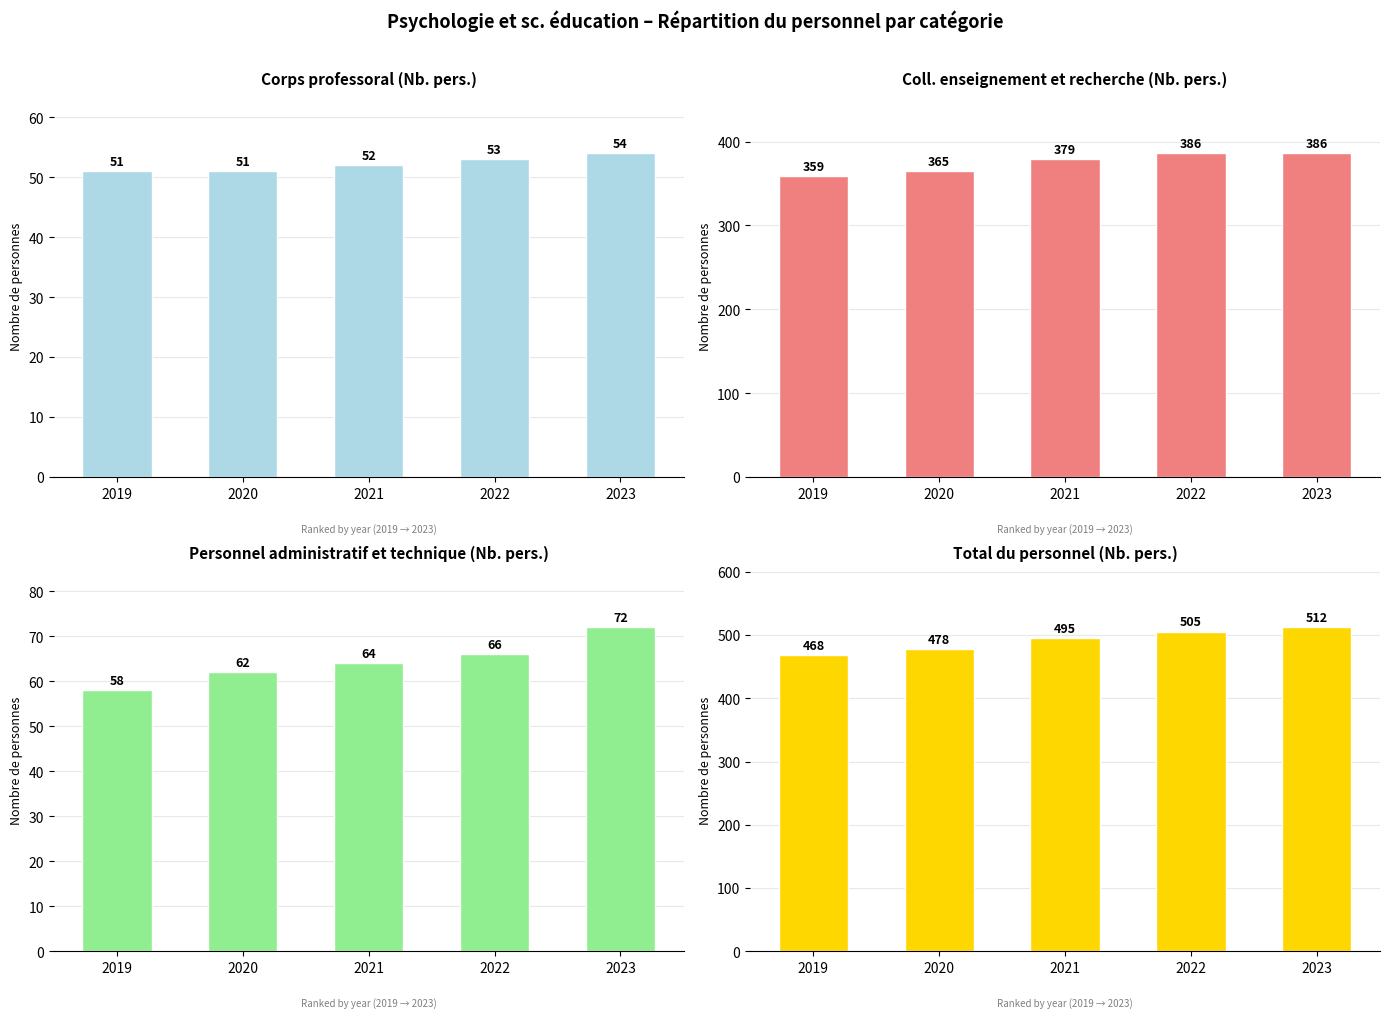

How many categories are shown in the chart?

5